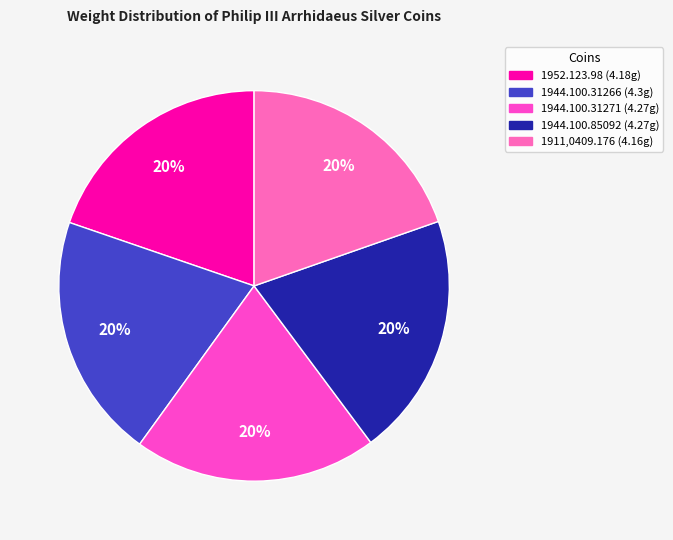

Combined, do 1944.100.31266 and 1952.123.98 account for over 50%?

No